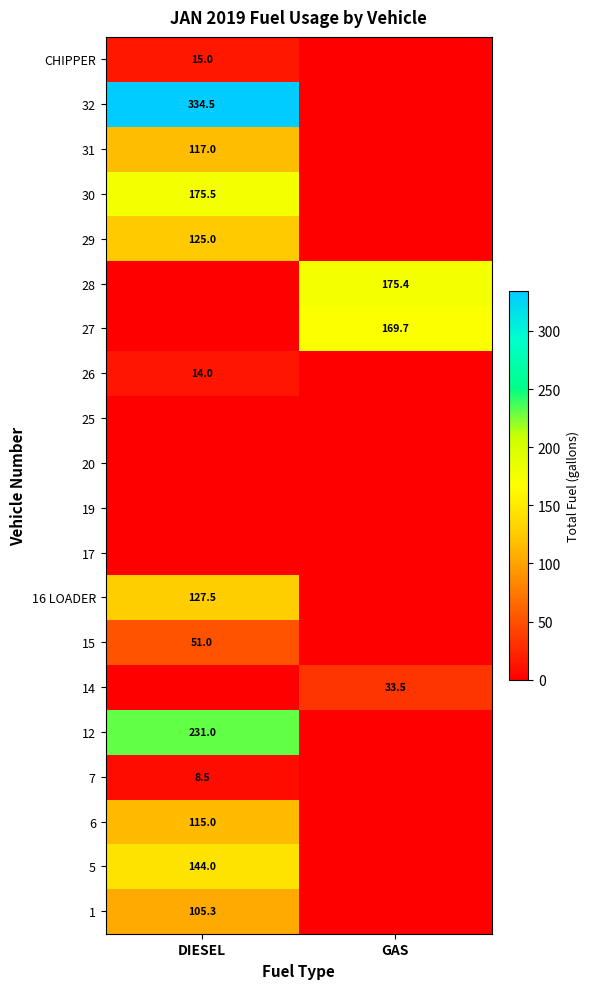

The 16 LOADER series shows 71.1 at DIESEL. True or false?

False